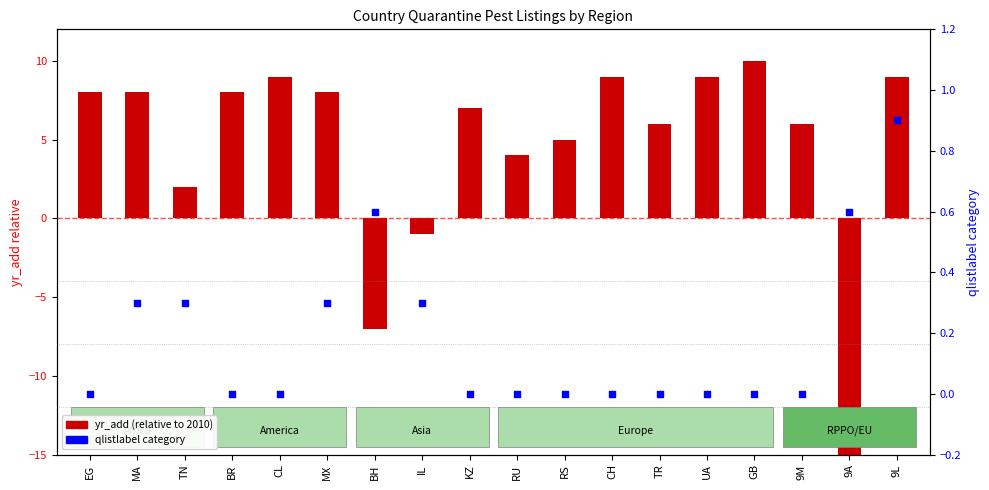

What are all the series names shown in the legend?

yr_add (relative to 2010), qlistlabel category